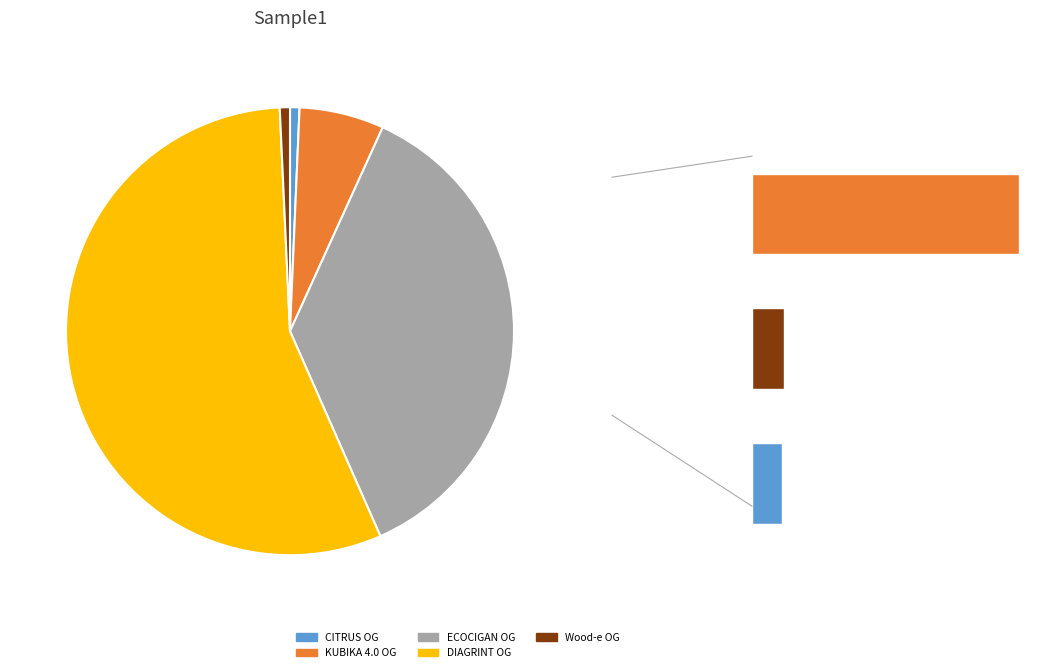

How many slices are in this pie chart?

5